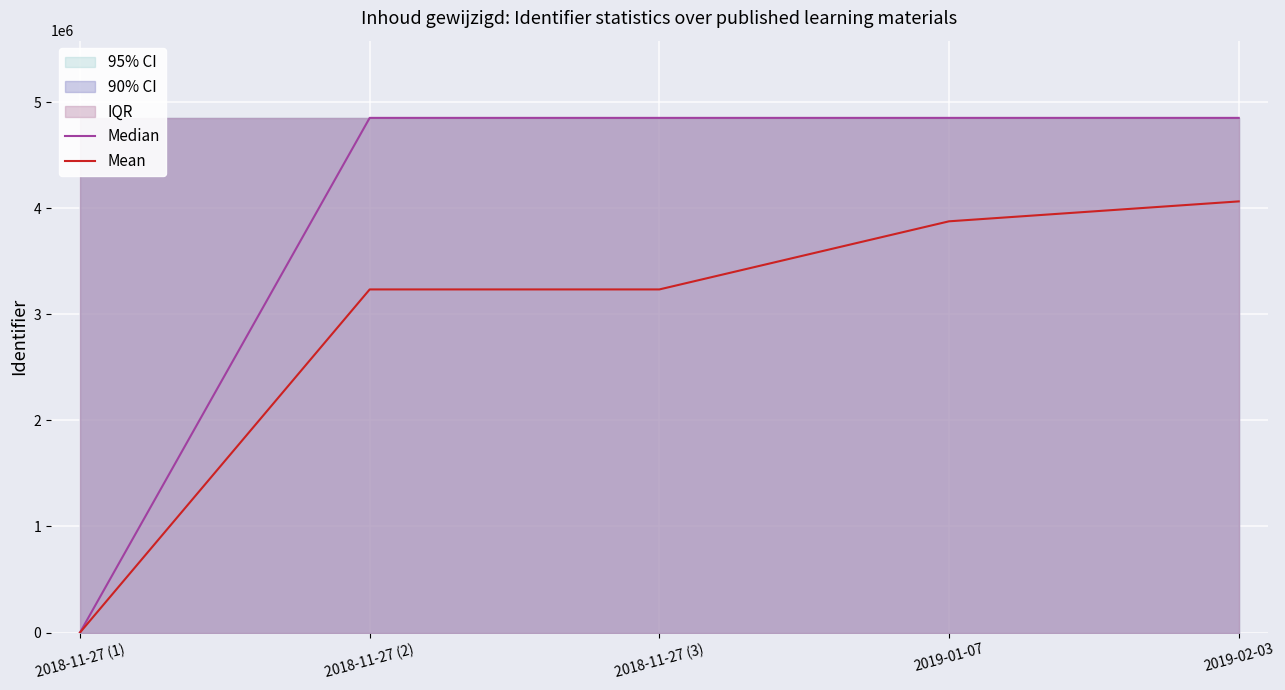

Read the Median value at 2018-11-27 (2), to the nearest 50.

4850800